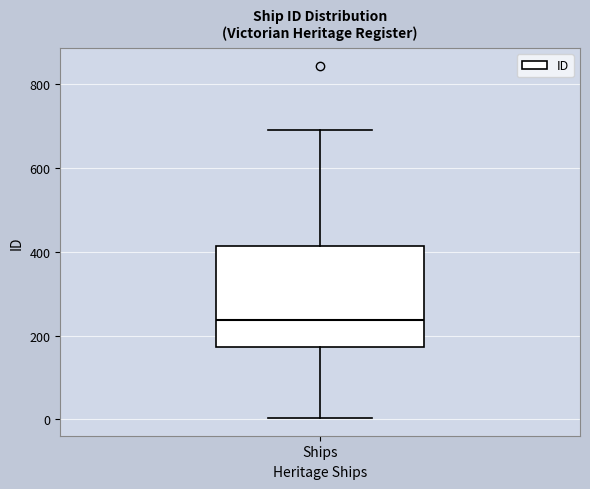

Read this box plot against the y-axis: the position of the median line, the range covered by the box, and the ends of both whiskers. The values are not printed on the chart, so give them approximately, as read against the axis.

median 240, box 180 to 420, whiskers 0 to 700